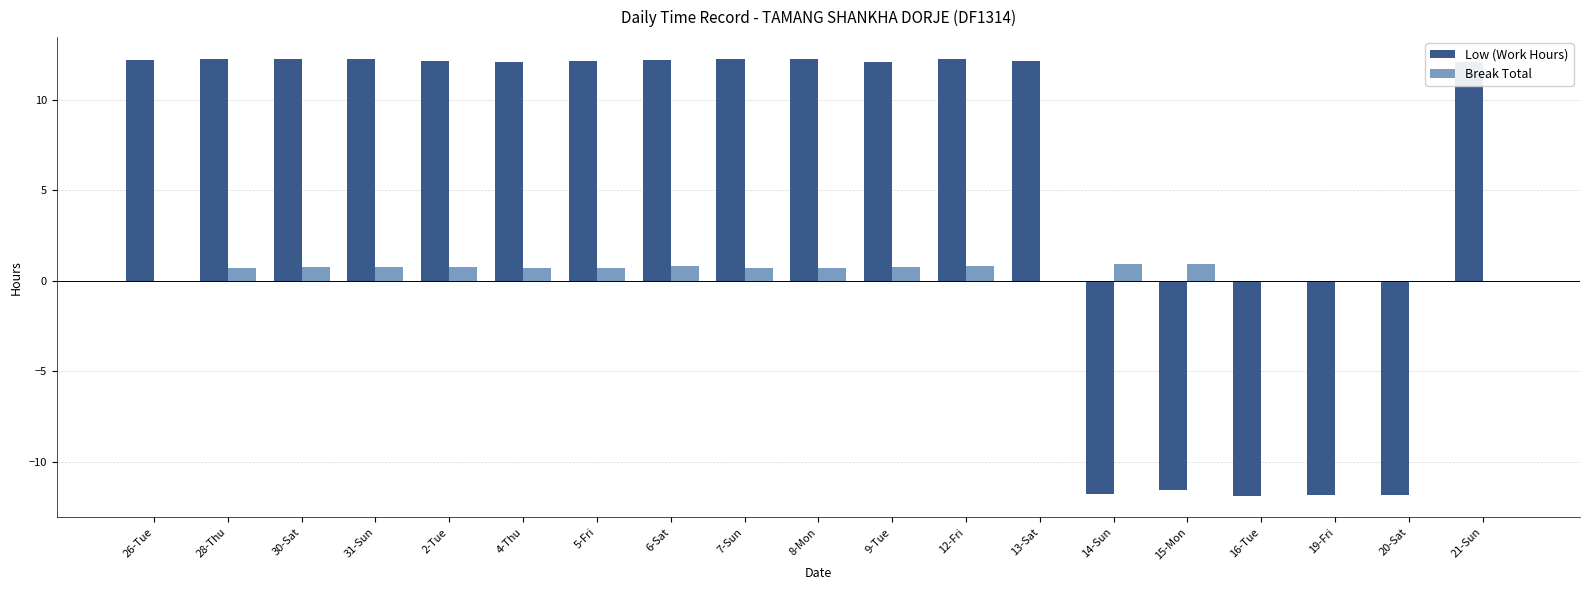

What is the highest value of the Break Total series?

0.9